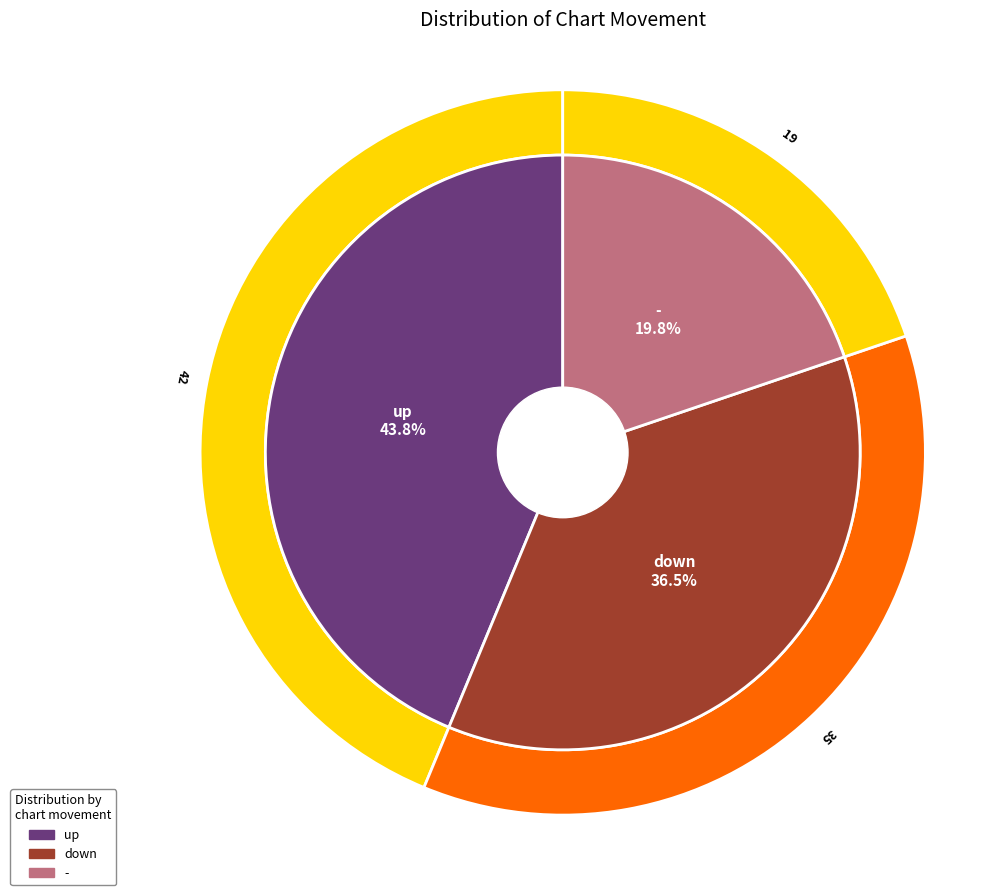

Which has a higher value, up or down?

up